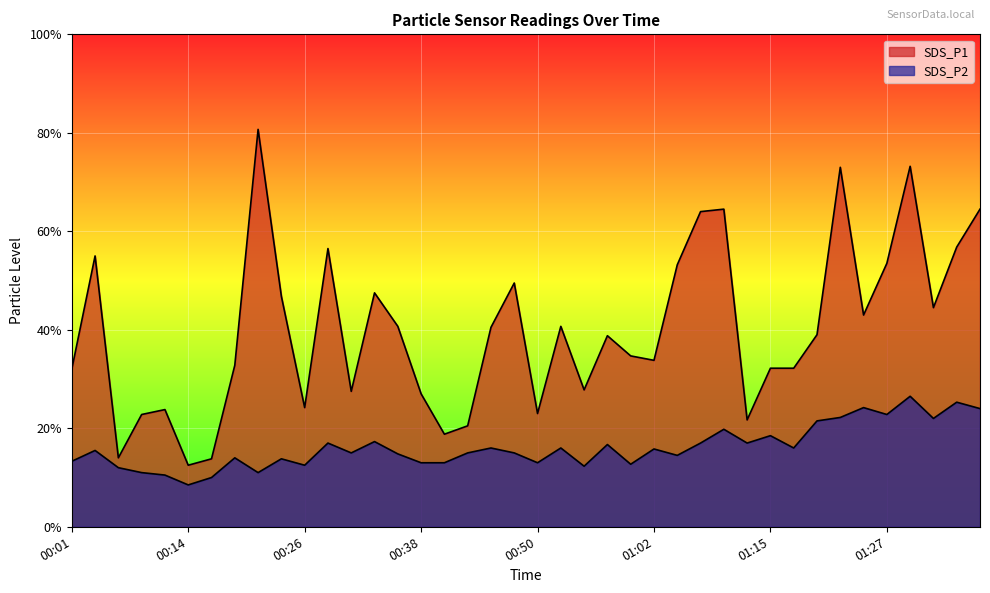

At 00:33, list the series in order from smallest to largest.

SDS_P2, SDS_P1